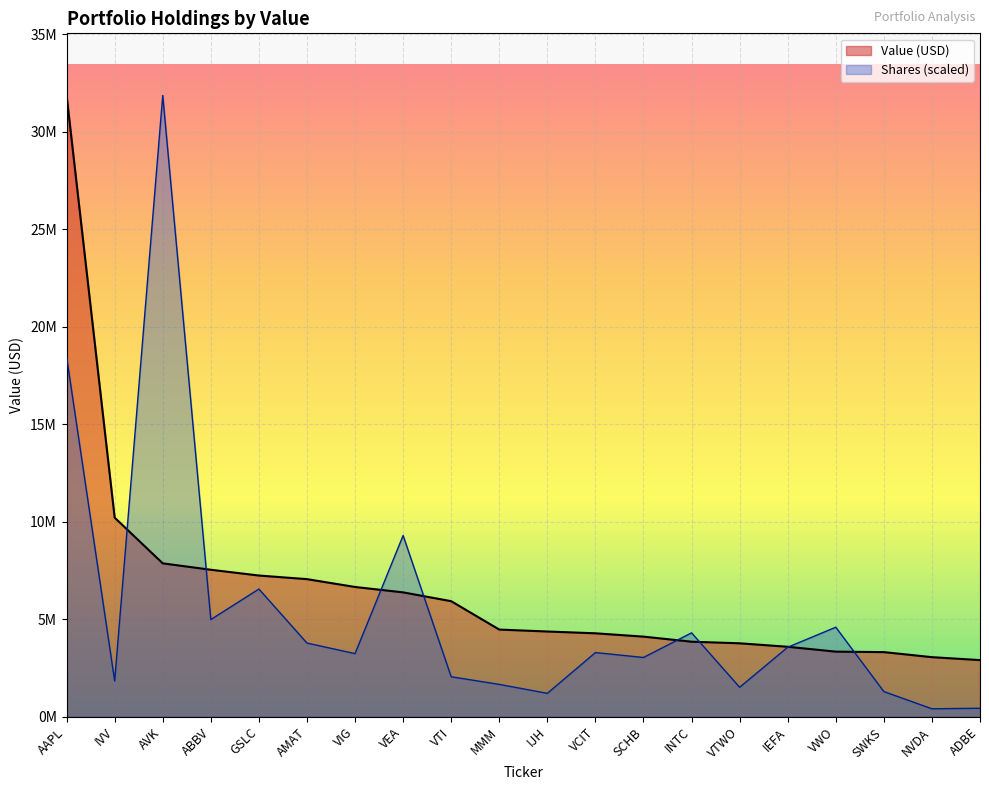

List the labels in order of value, smallest first.

ADBE, NVDA, SWKS, VWO, IEFA, VTWO, INTC, SCHB, VCIT, IJH, MMM, VTI, VEA, VIG, AMAT, GSLC, ABBV, AVK, IVV, AAPL